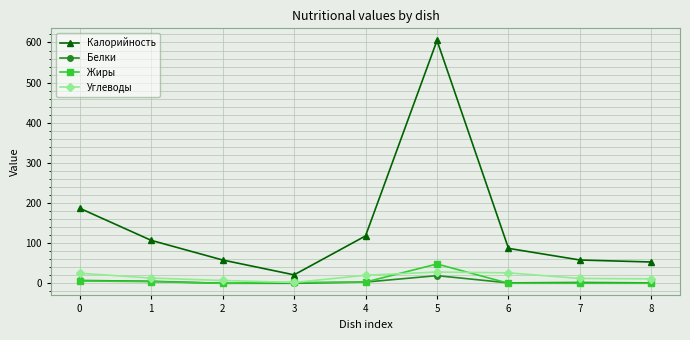

True or false: Жиры and Углеводы cross at least once.

True